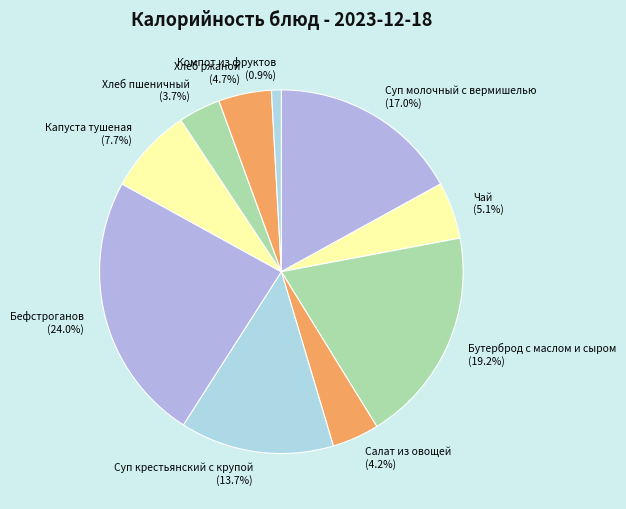

How many segments does this pie chart have?

10